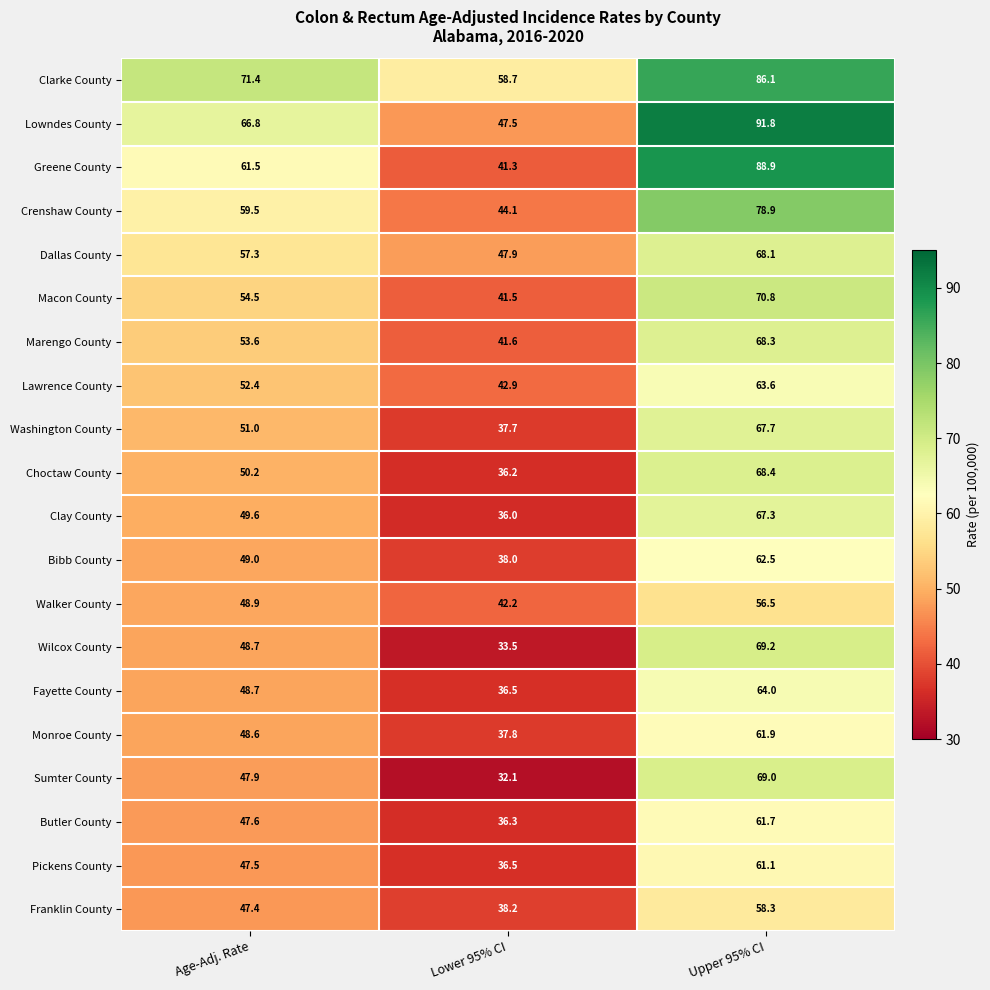

List the labels in order of Greene County value, largest first.

Upper 95% CI, Age-Adj. Rate, Lower 95% CI